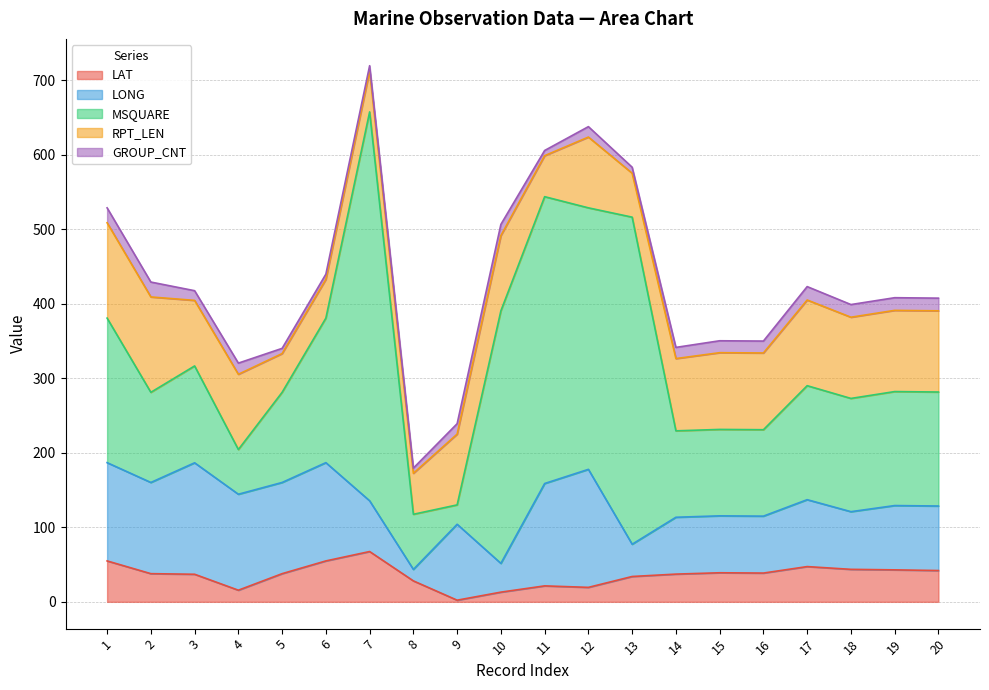

How many data points in RPT_LEN are less than 101?

10